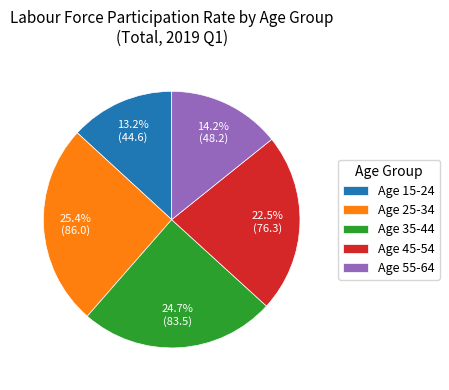

What percentage is NOT represented by Age 45-54?

77.5%